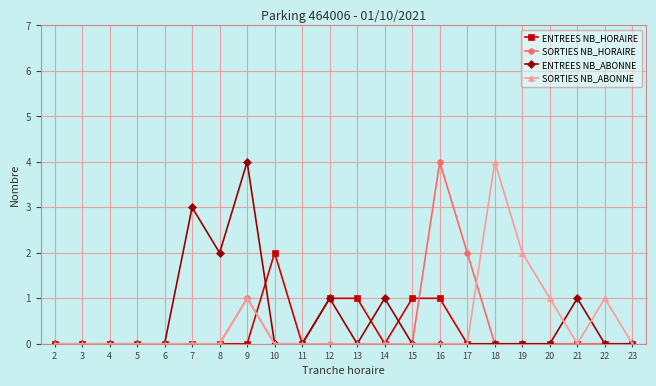

What is the difference between the maximum and minimum values in the ENTREES NB_HORAIRE series?

2